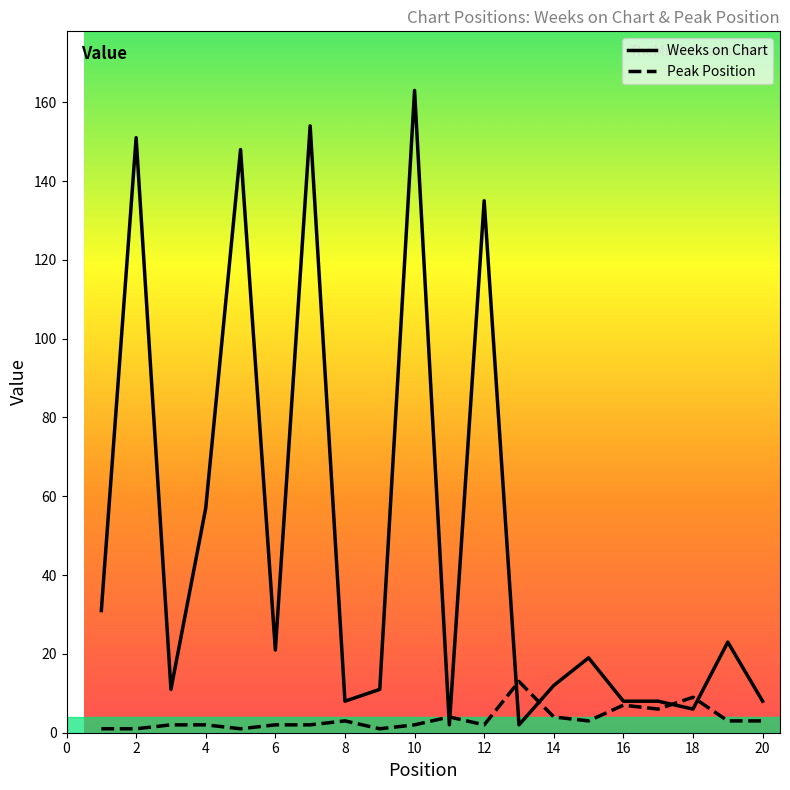

What is the highest value of the Weeks on Chart series?

163